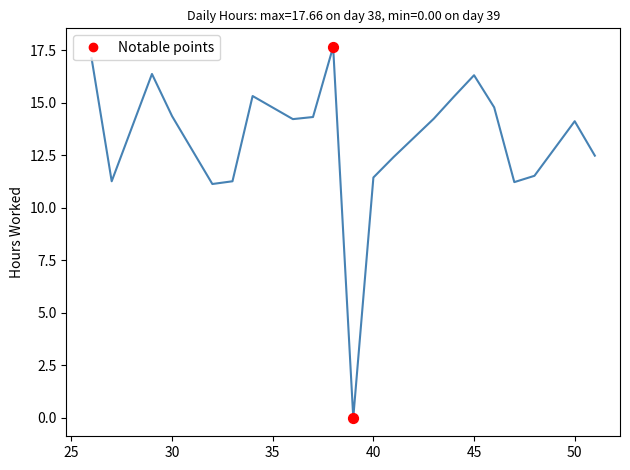

What is the difference between the maximum and minimum values?

17.7